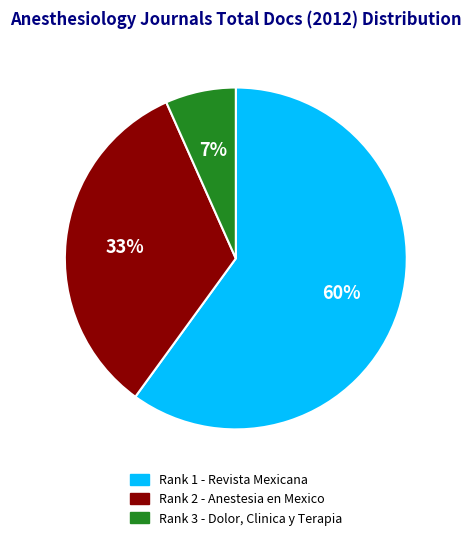

How many slices are in this pie chart?

3